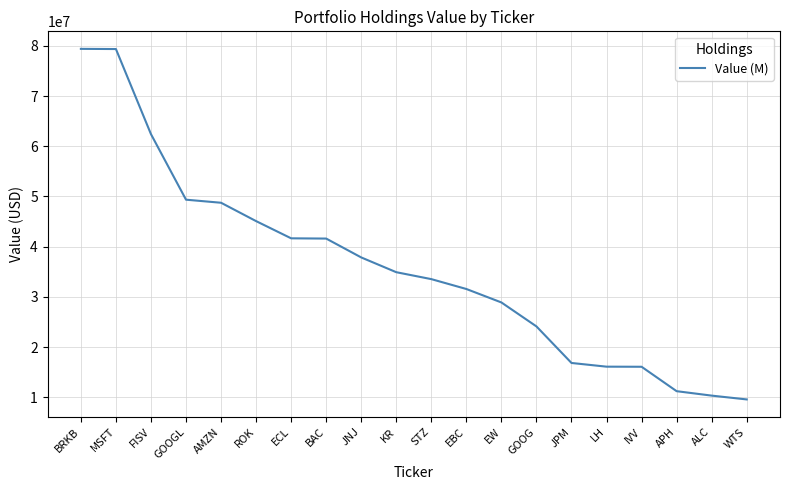

Which has a higher value, AMZN or ECL?

AMZN